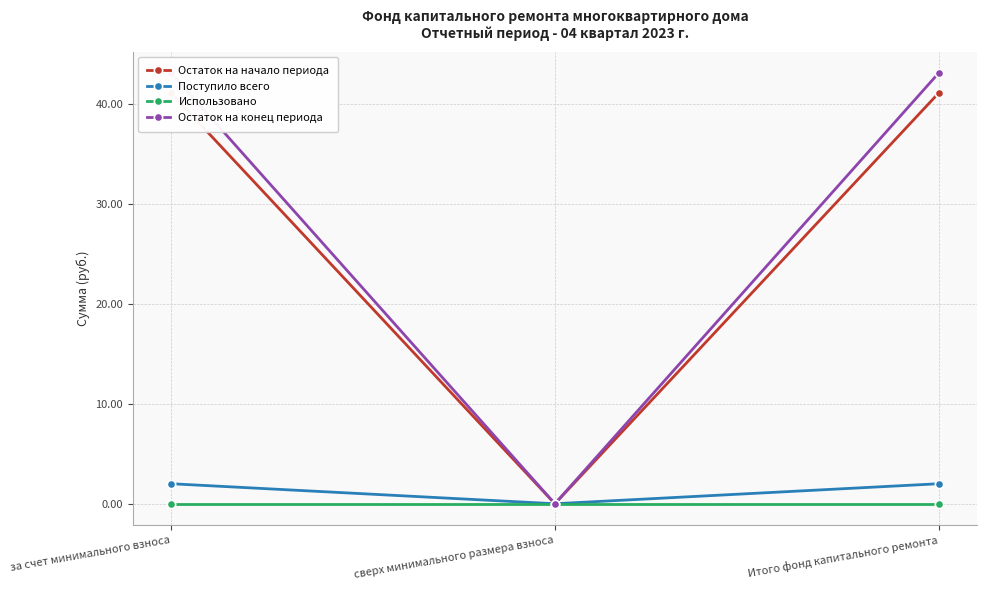

What is the sum of the Остаток на конец периода values at Итого фонд капитального ремонта and за счет минимального взноса?

86.1